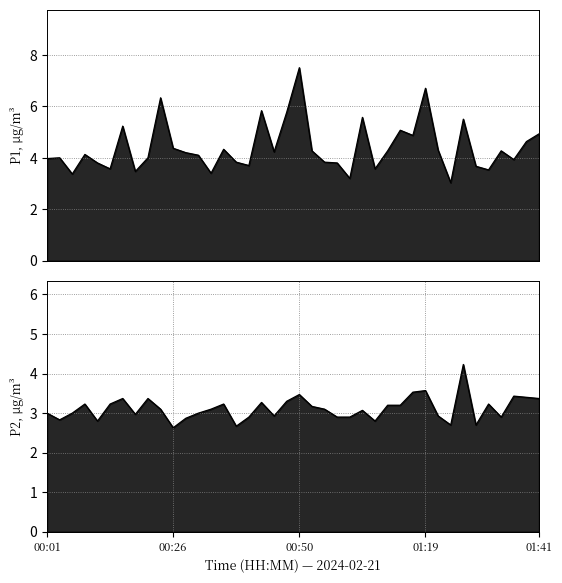

What is the maximum value for P1?

7.5